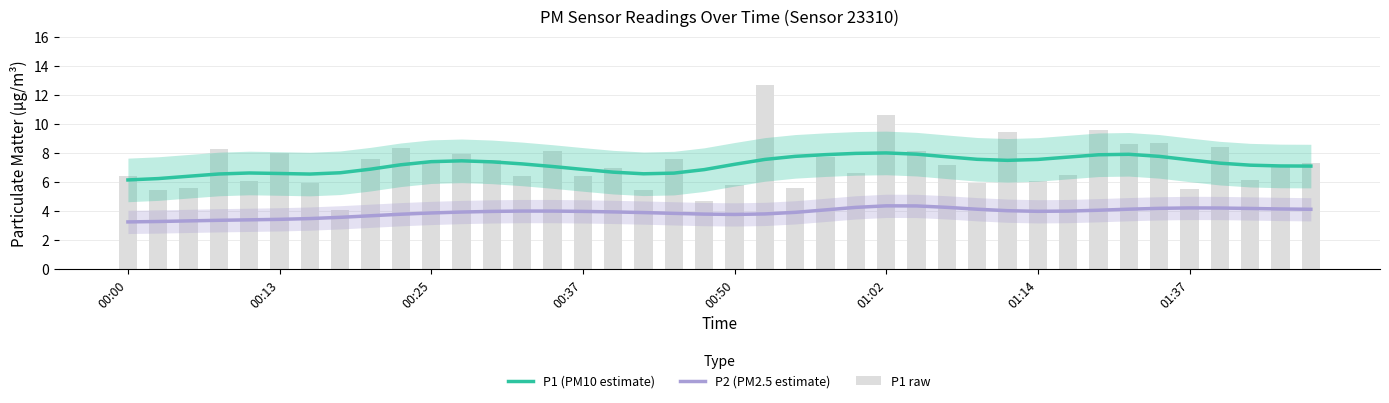

True or false: P1 raw has a value of 7.1 at 38.

True